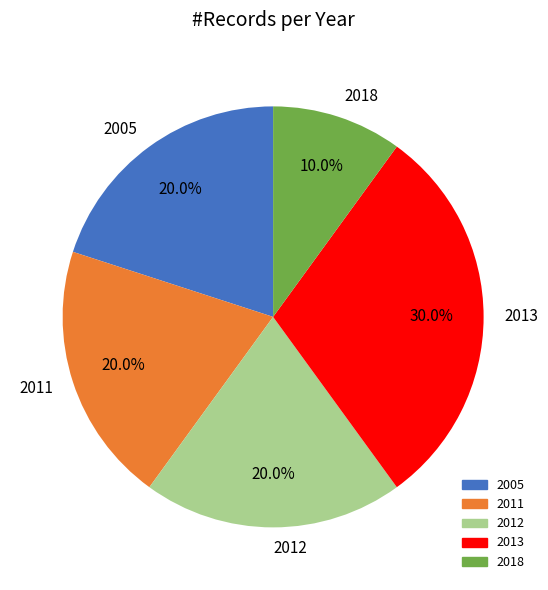

Does 2012 represent more than half of the total?

No